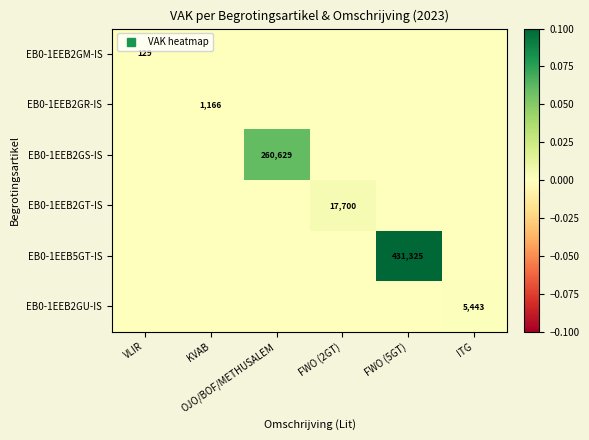

Rank the series by their maximum value, from lowest to highest.

EB0-1EEB2GM-IS, EB0-1EEB2GR-IS, EB0-1EEB2GU-IS, EB0-1EEB2GT-IS, EB0-1EEB2GS-IS, EB0-1EEB5GT-IS